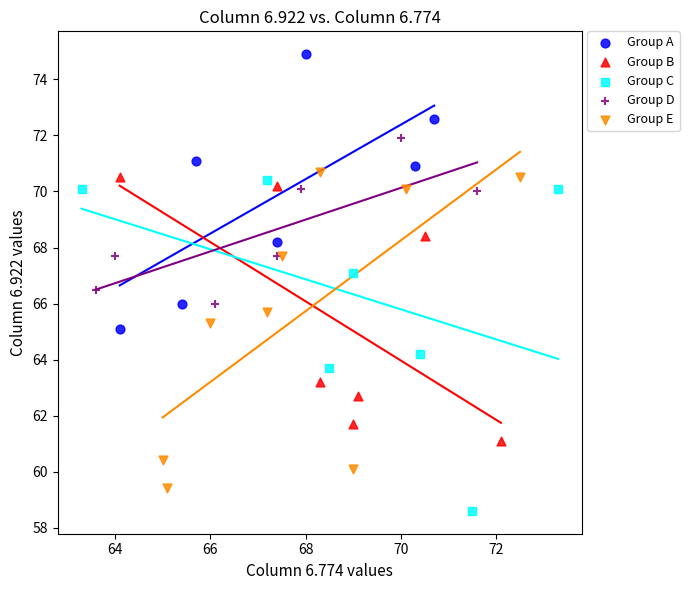

Which series reaches the maximum Y coordinate?

Group A